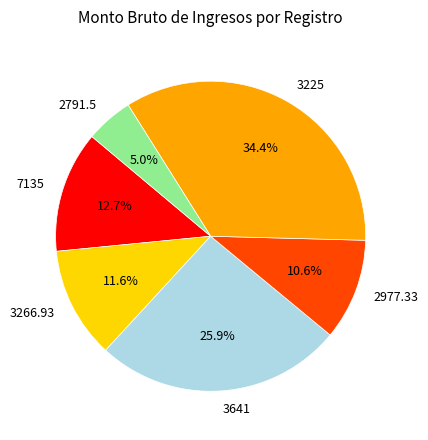

Which category has the smallest portion of the pie?

2791.5